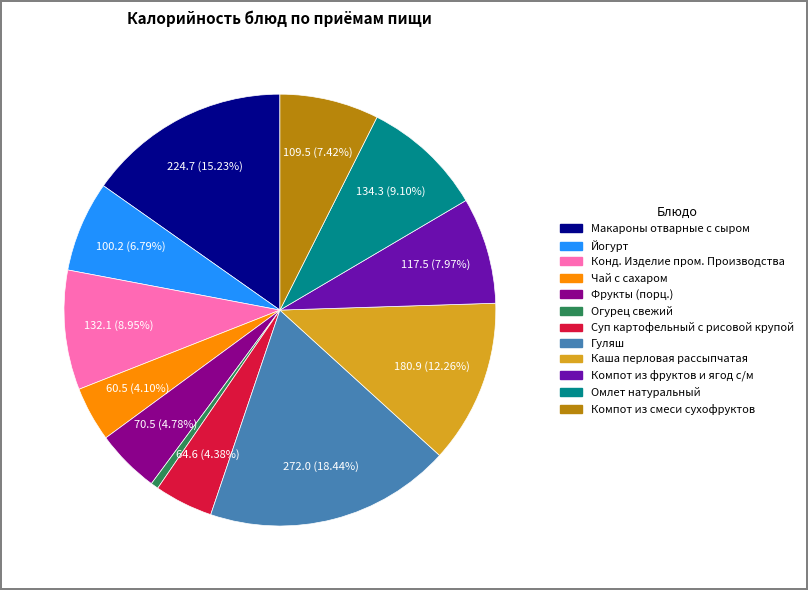

How many slices are in this pie chart?

12